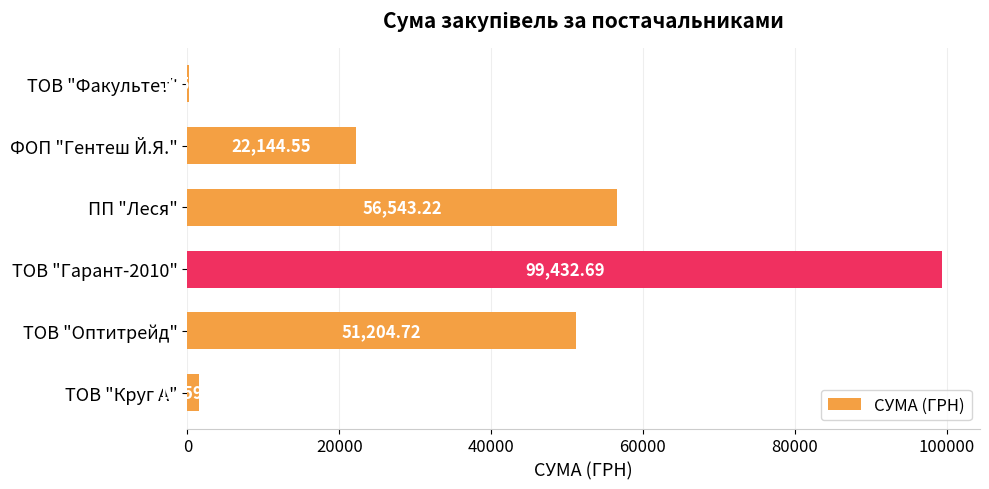

Between ТОВ "Круг А" and ТОВ "Факультет", which is larger?

ТОВ "Круг А"